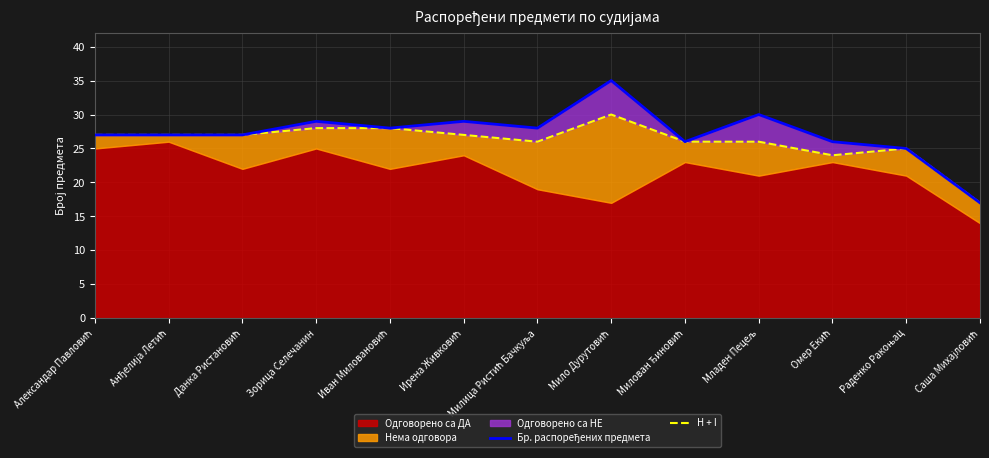

What is the label of the 2nd point from the left?

Анђелија Летић